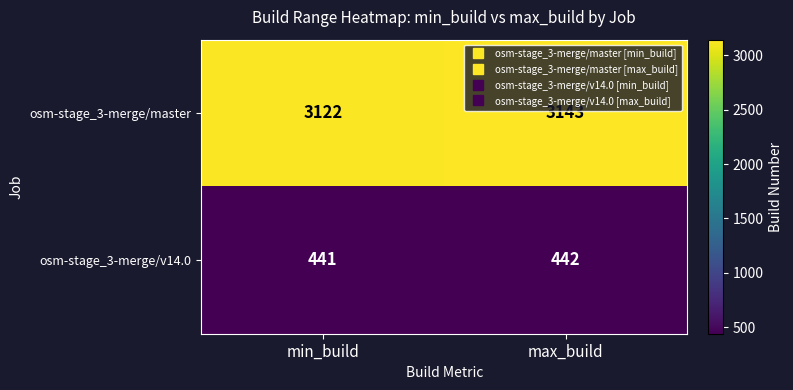

Is it true that osm-stage_3-merge/master equals 1076 at min_build?

False